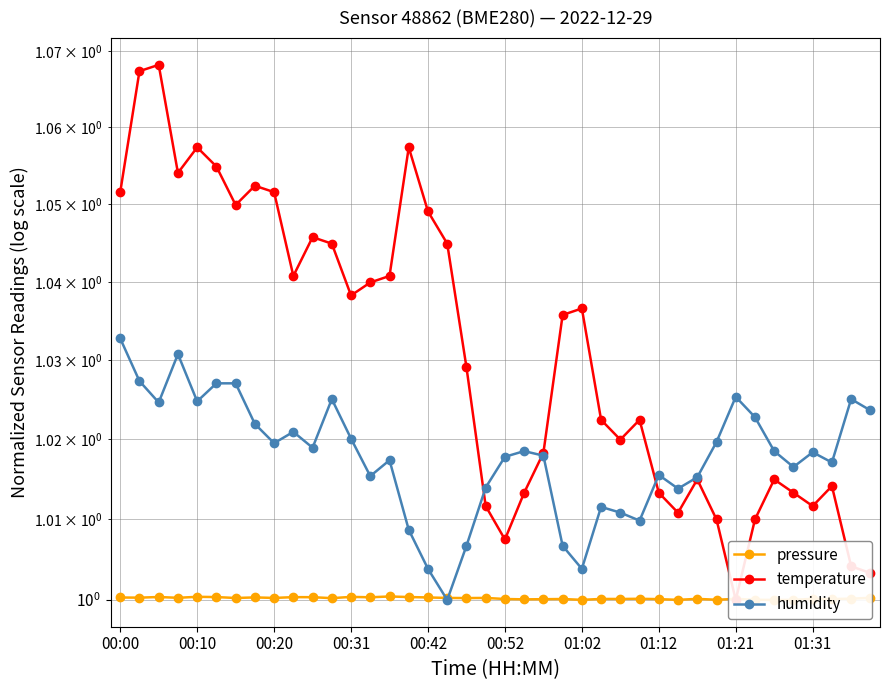

Read the pressure value at 00:31.

1.0